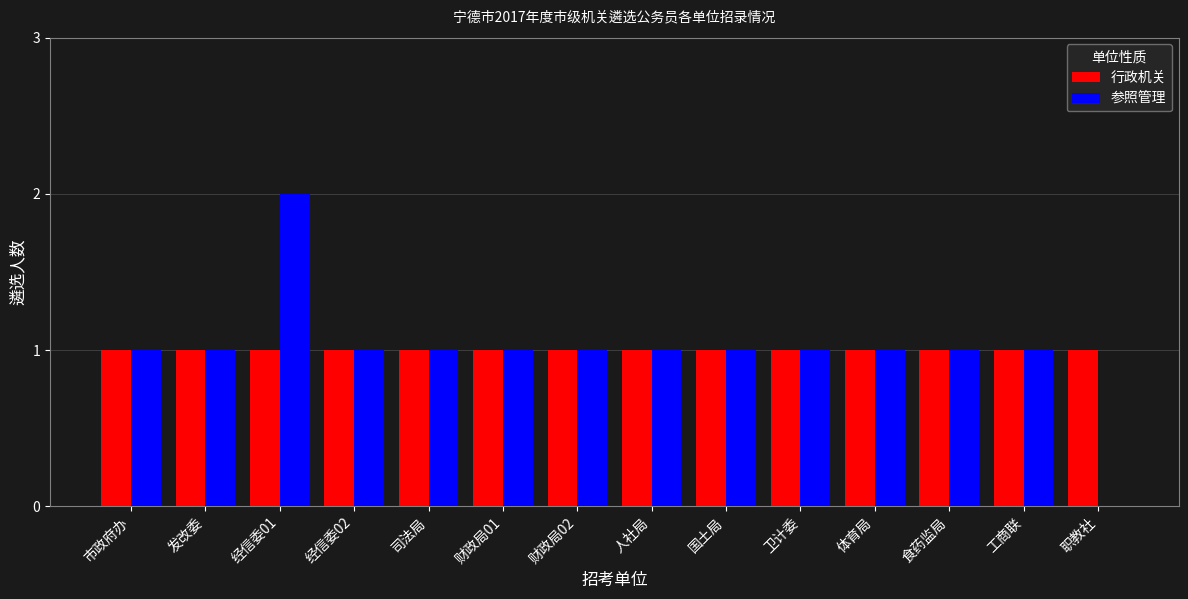

What are all the series names shown in the legend?

行政机关, 参照管理